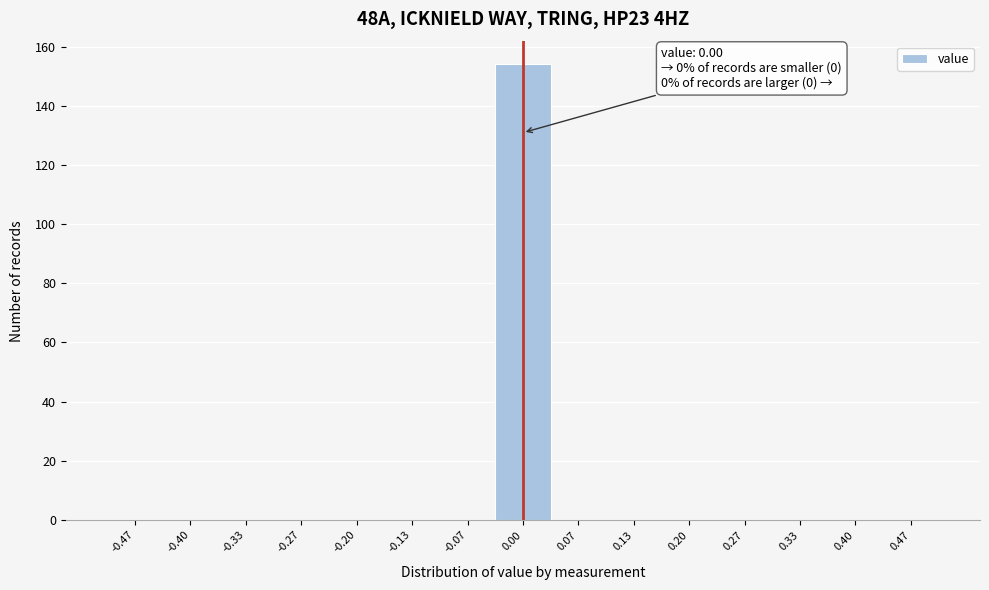

Which range on the x-axis has the tallest bar?

-0.03 to 0.03